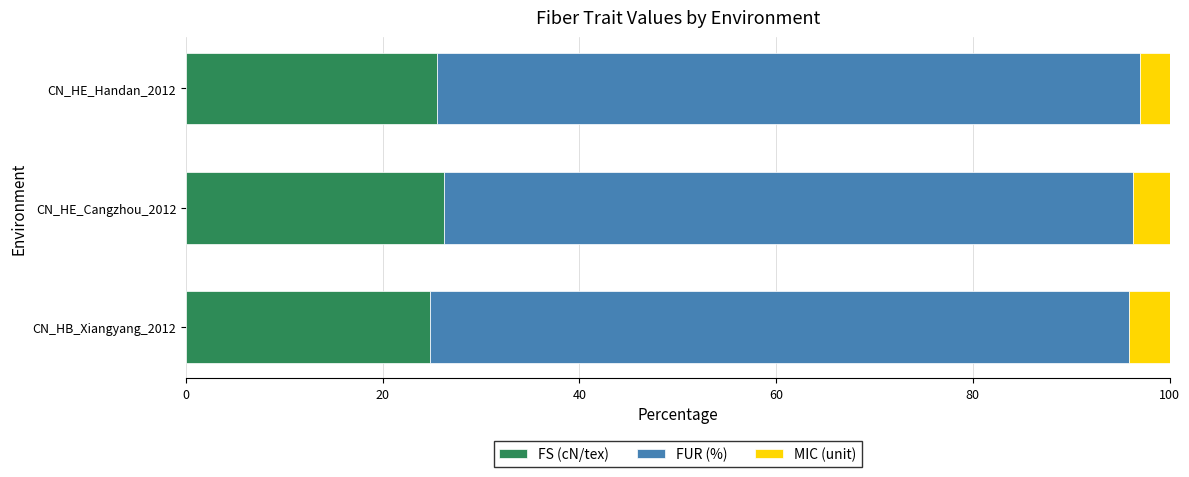

What is the sum of the FS (cN/tex) values at CN_HB_Xiangyang_2012 and CN_HE_Handan_2012?

50.3